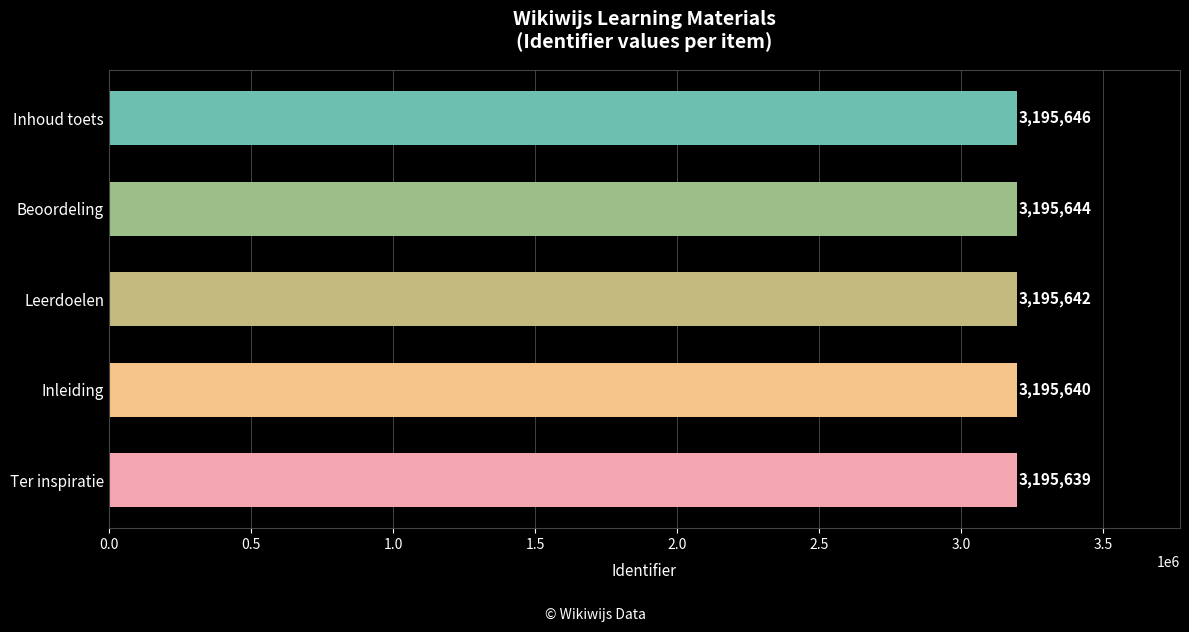

What is the sum of all values?

15978211